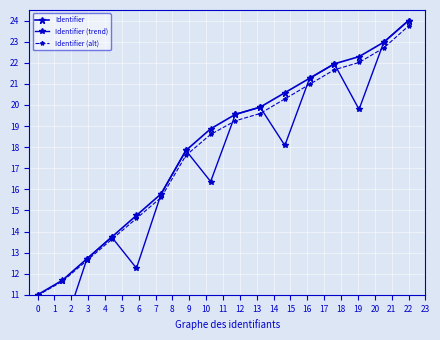

True or false: Identifier (alt) has a value of 28.4 at 6.

False